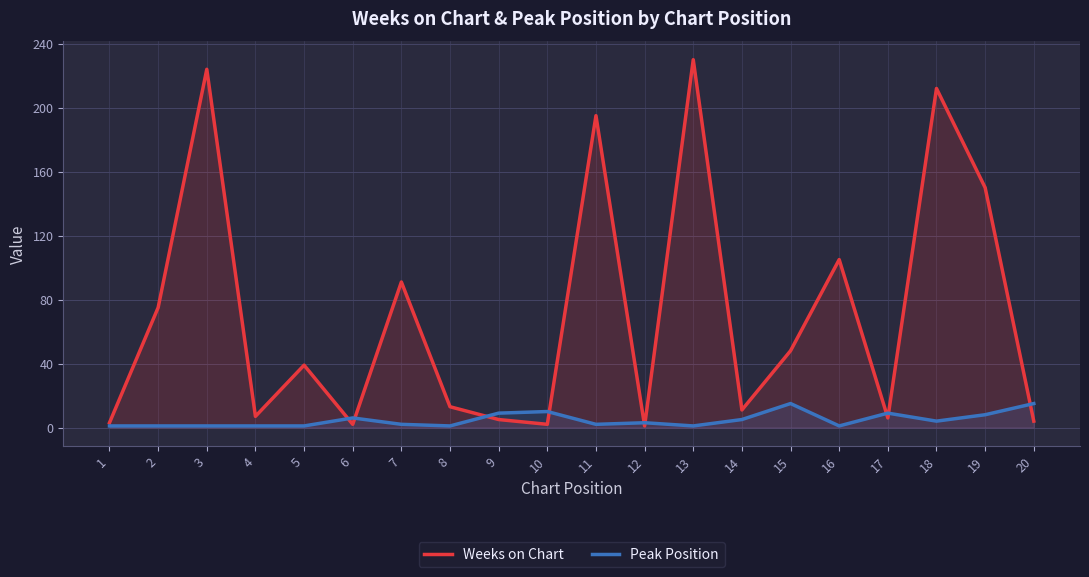

At which category is the sum across all series the highest?

13